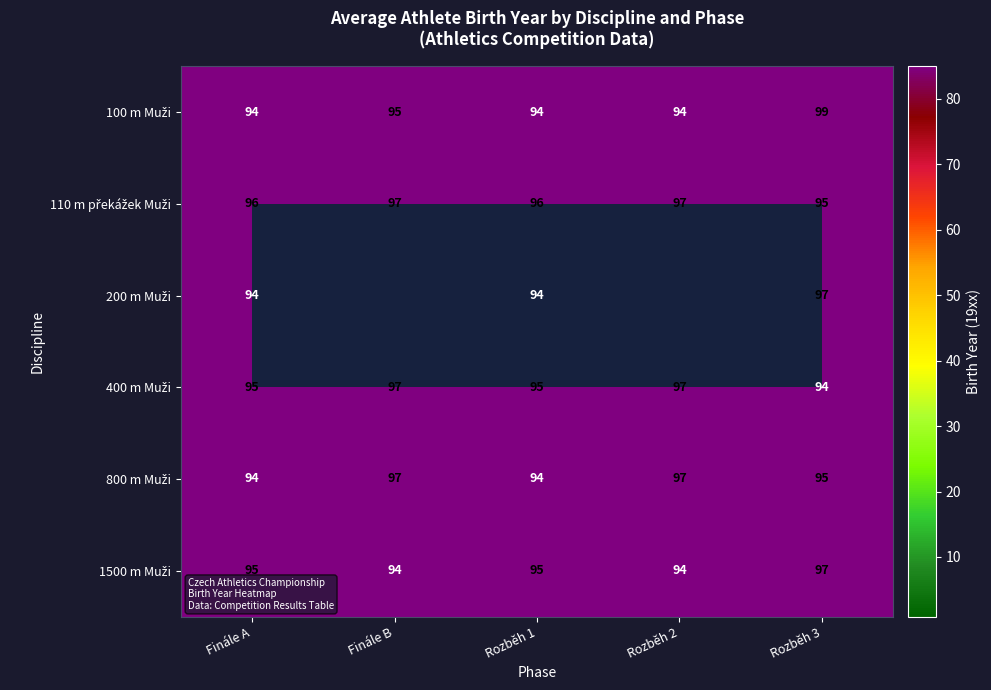

What is the total value across all series at Rozběh 1?

568